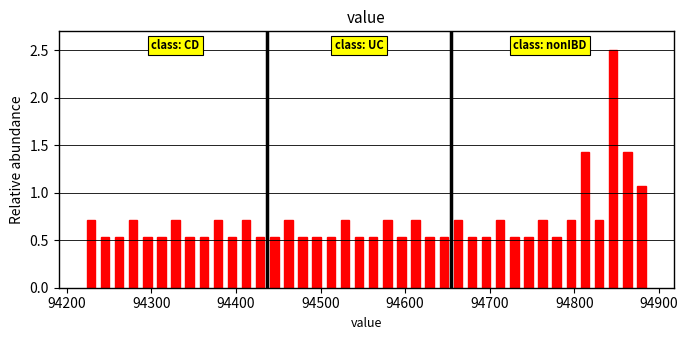

Around what value on the x-axis is the tallest bar? Give the approximate position of its centre, as read against the axis.

94850